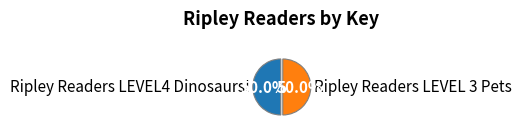

How many segments does this pie chart have?

2